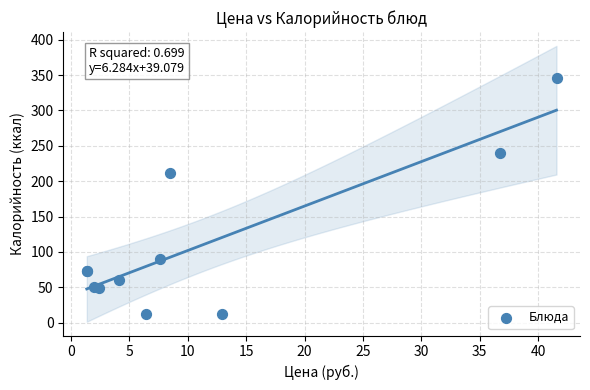

What Y value in the scatter plot is closest to 178?

211.1